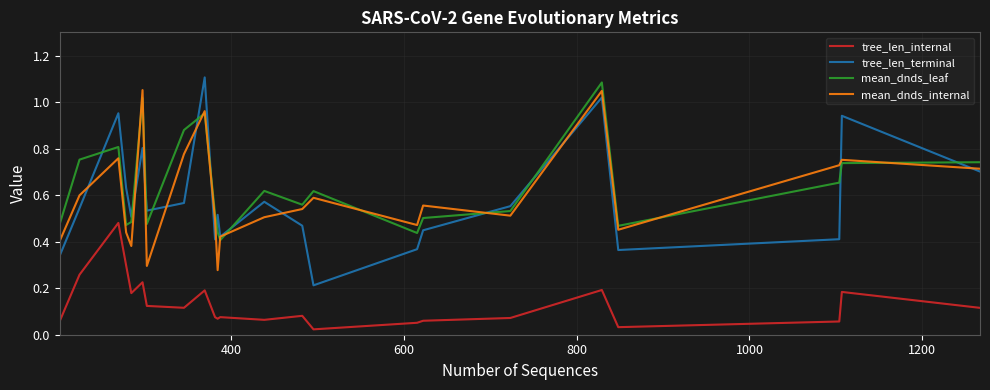

True or false: tree_len_internal and tree_len_terminal cross at least once.

False